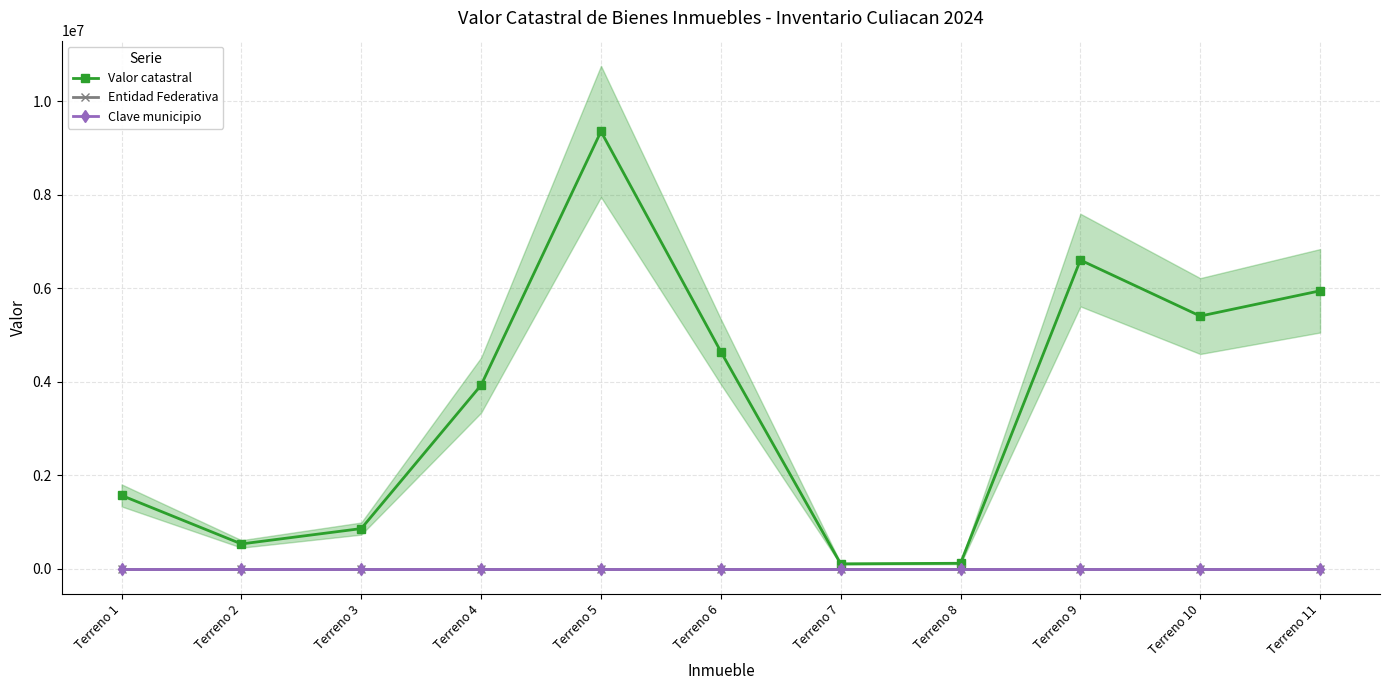

Reading right to left, transcribe all the data shown in this chart.

Valor catastral: 5945735.9	5405717.5	6602888.0	120637.1	108511.9	4645111.0	9352888.4	3929211.3	862471.7	534231.9	1571306.6
Entidad Federativa: 25.0	25.0	25.0	25.0	25.0	25.0	25.0	25.0	25.0	25.0	25.0
Clave municipio: 6.0	6.0	6.0	6.0	6.0	6.0	6.0	6.0	6.0	6.0	6.0